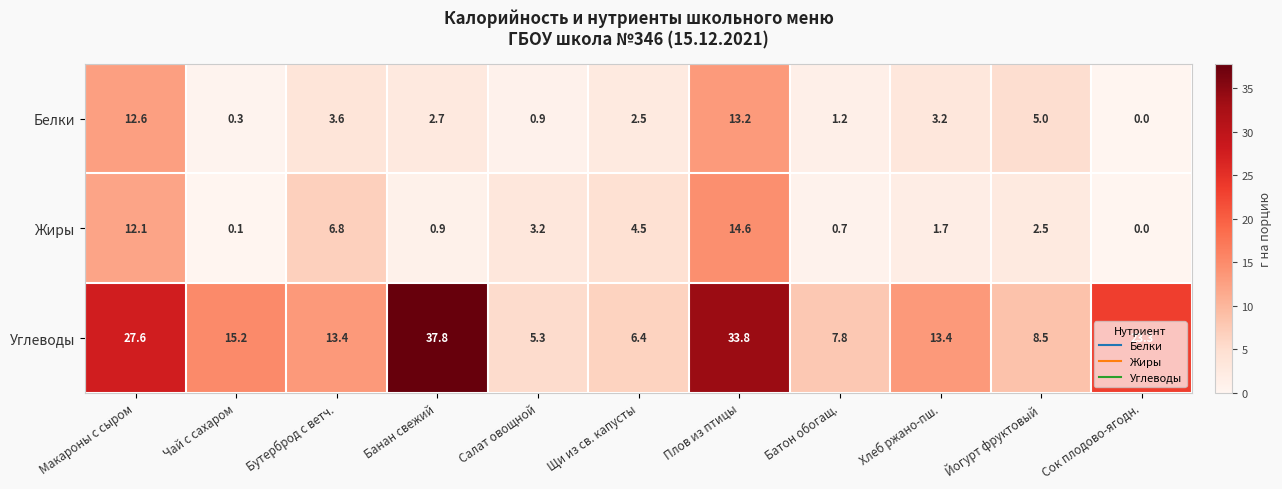

What is the difference between the Белки values at Чай с сахаром and Йогурт фруктовый?

4.7